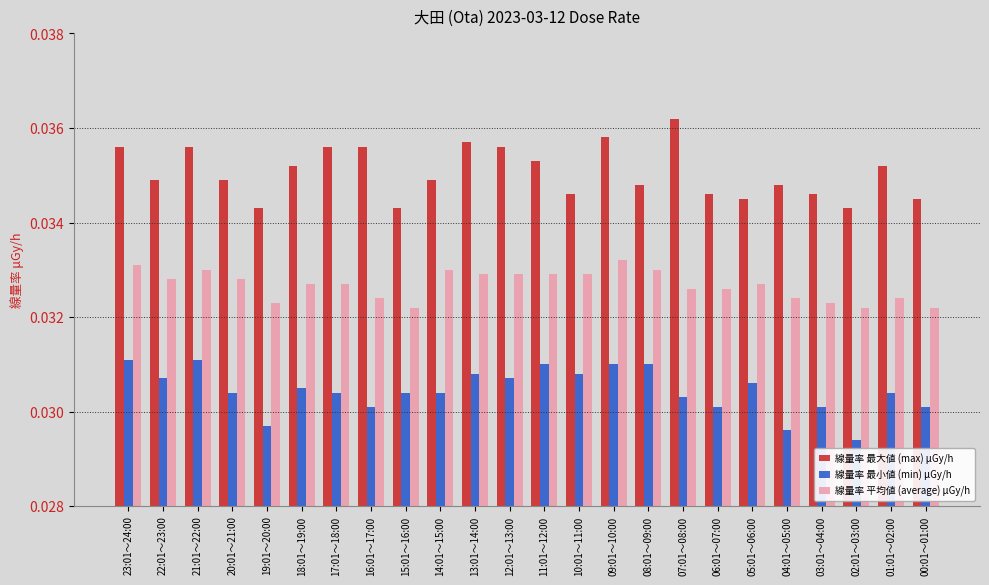

What is the sum of the 線量率 最小値 (min) μGy/h values at 03:01～04:00 and 19:01～20:00?

0.1